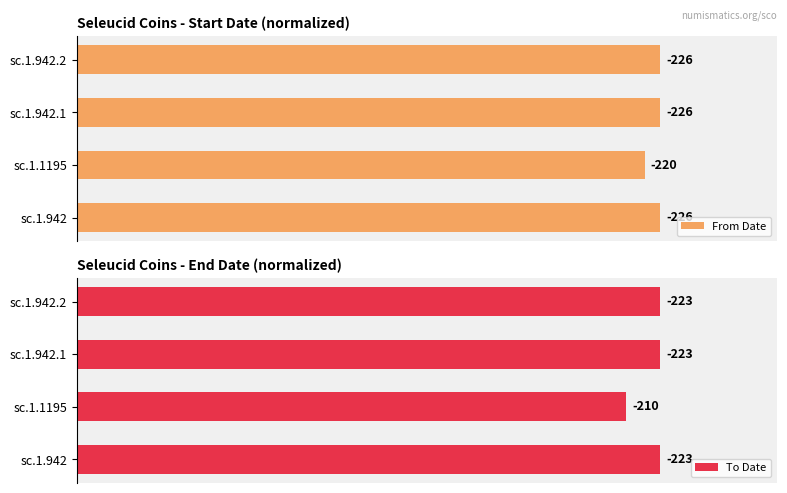

The value of From Date at sc.1.942 is 55.1. True or false?

False